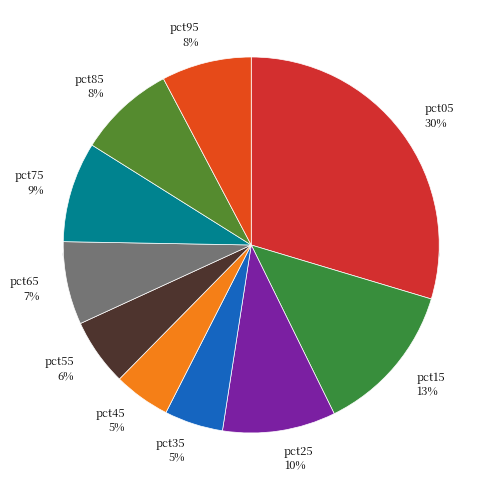

Does pct55 represent more than half of the total?

No